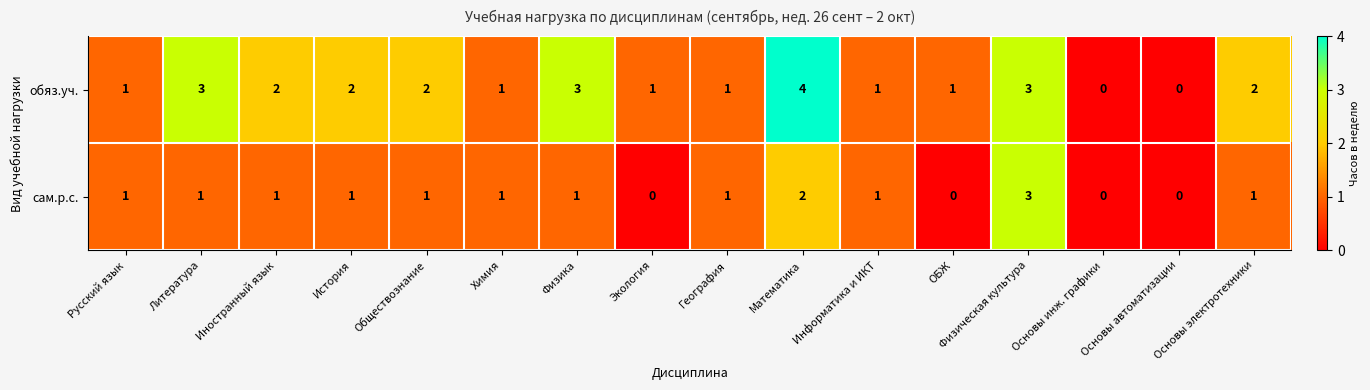

What is the greatest value displayed?

4